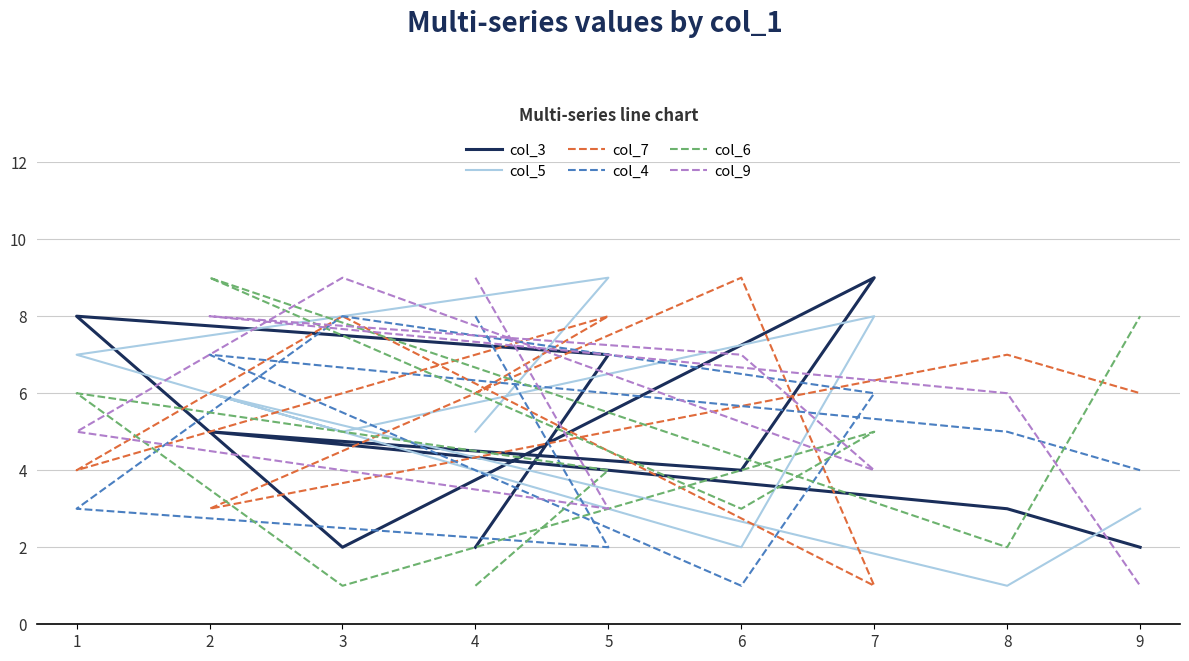

What is the maximum value shown in the chart?

9